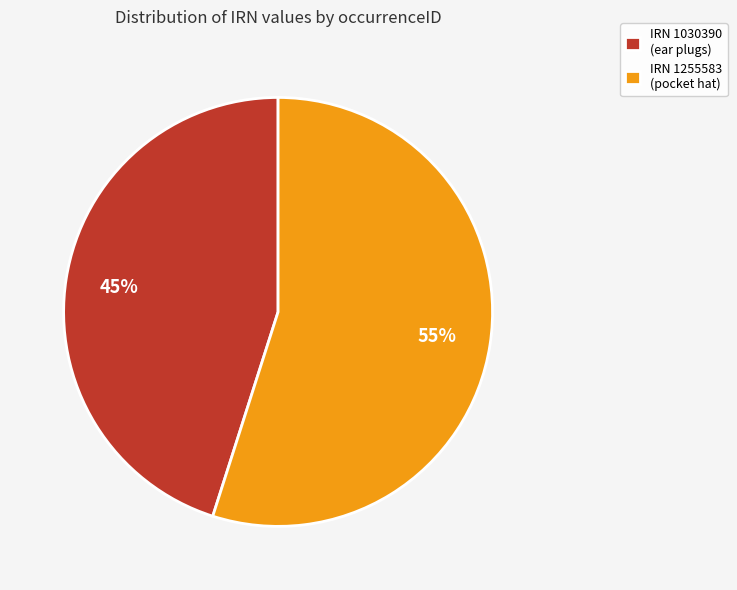

Approximately how many times larger is the value at IRN 1030390 (ear plugs) compared to IRN 1255583 (pocket hat)?

0.8